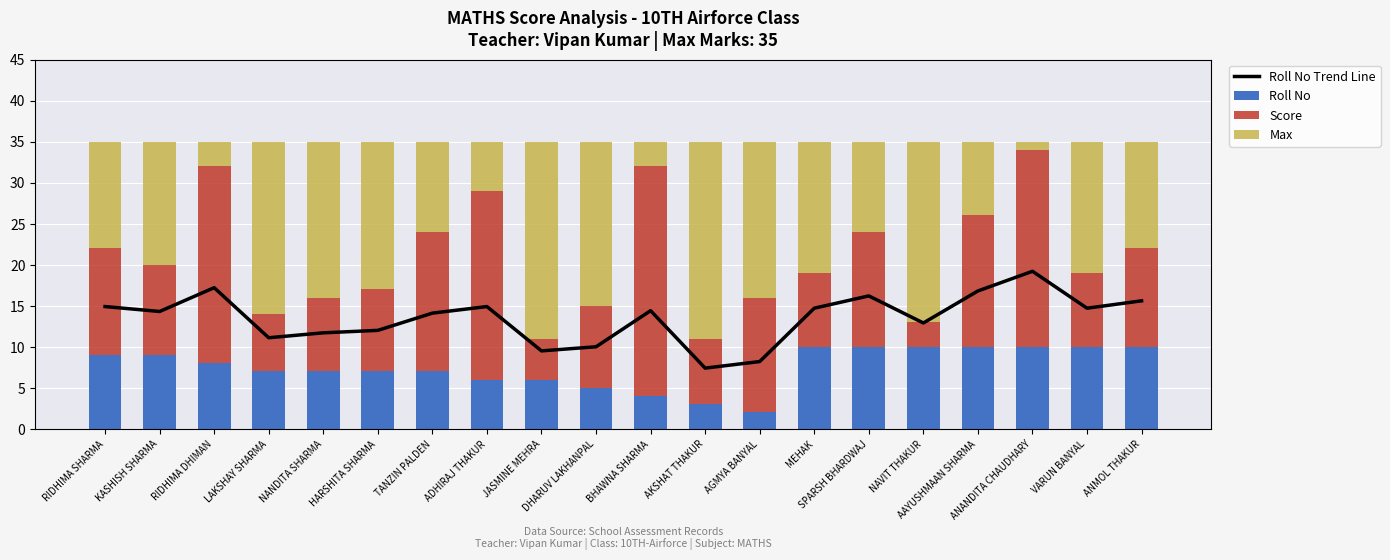

What is the difference between the second highest and second lowest values in the Score series?

19.0